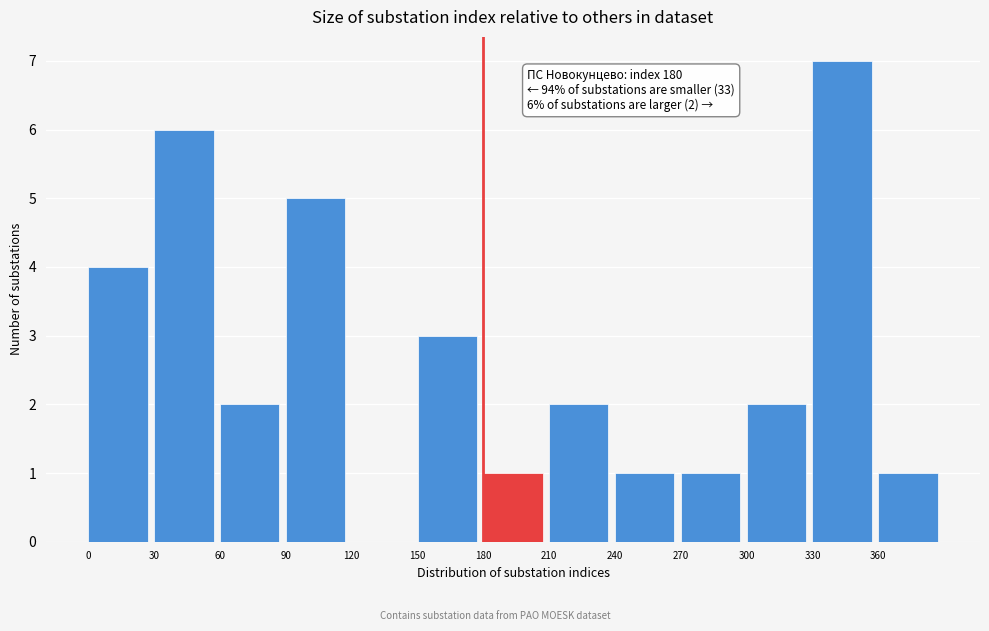

Which range on the x-axis has the tallest bar?

330 to 360